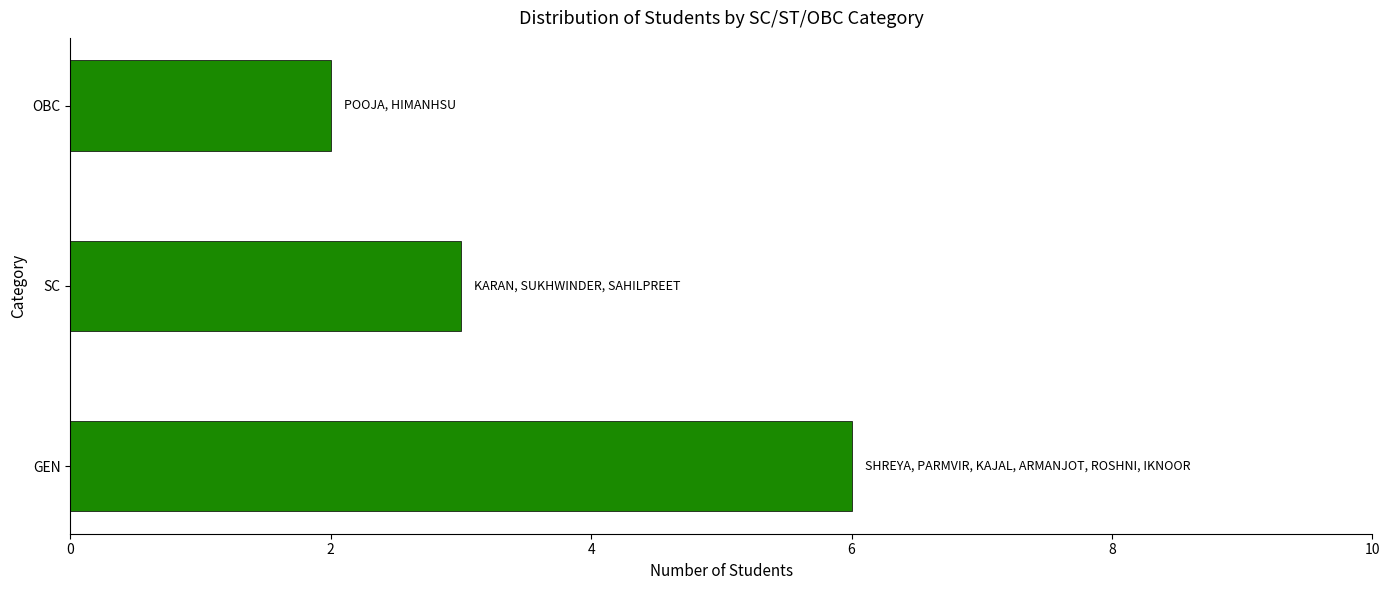

The value at OBC is 4. True or false?

False